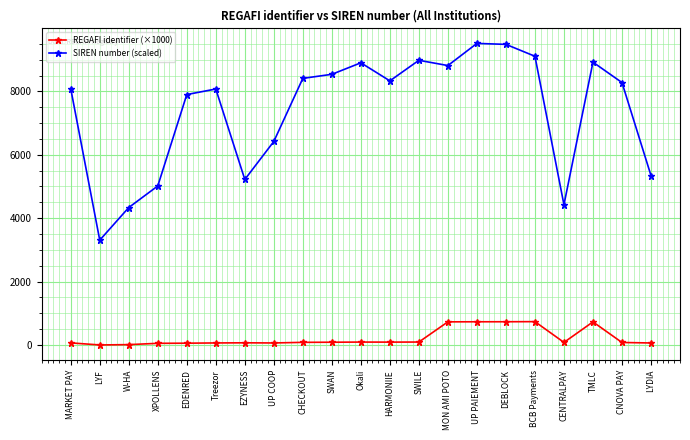

What are all the series names shown in the legend?

REGAFI identifier (×1000), SIREN number (scaled)